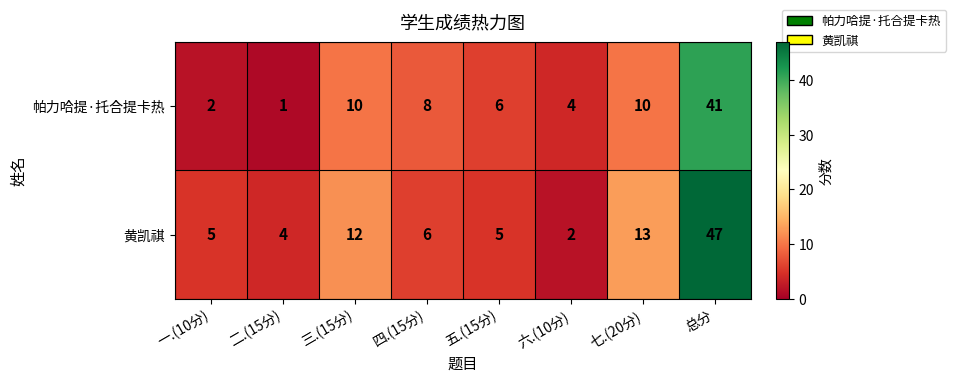

Reading right to left, transcribe all the data shown in this chart.

帕力哈提·托合提卡热: 41	10	4	6	8	10	1	2
黄凯祺: 47	13	2	5	6	12	4	5